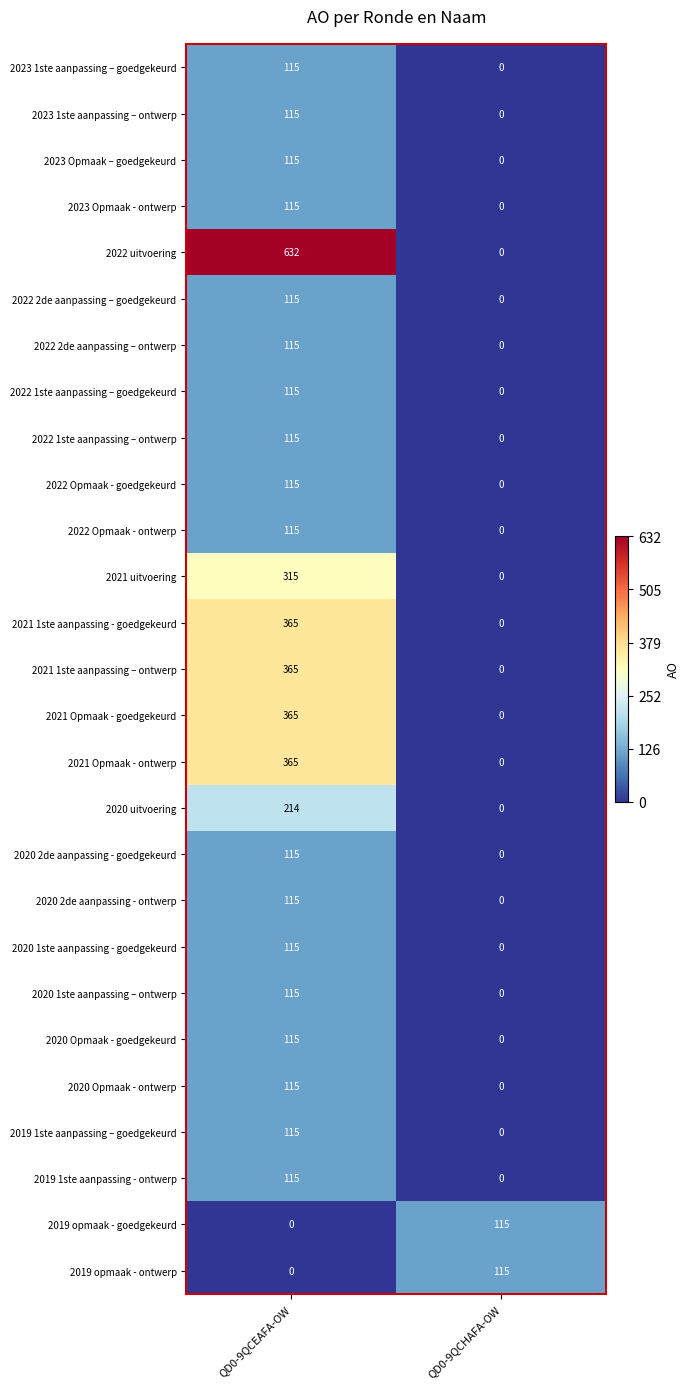

Which series has the largest range (max minus min)?

2022 uitvoering